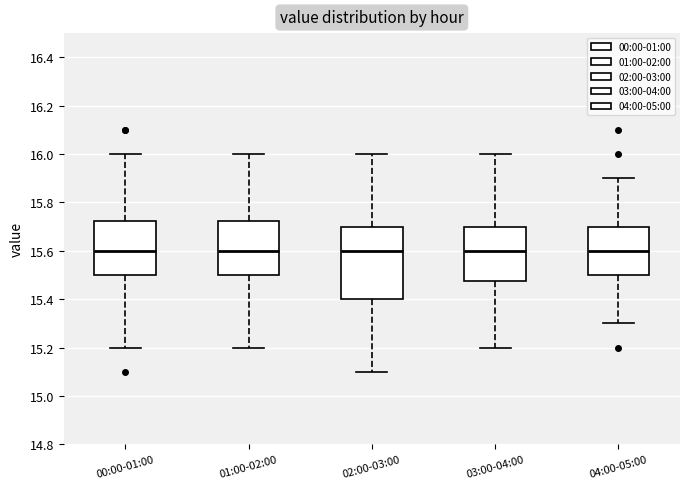

Reading left to right, transcribe this box plot: for each box, give where its median line is, the range the box spans, and where its two whiskers end, as read against the y-axis. The values are not printed on the chart, so give them approximately, as read against the axis.

00:00-01:00: median 15.60, box 15.50 to 15.72, whiskers 15.20 to 16.00
01:00-02:00: median 15.60, box 15.50 to 15.72, whiskers 15.20 to 16.00
02:00-03:00: median 15.60, box 15.40 to 15.70, whiskers 15.10 to 16.00
03:00-04:00: median 15.60, box 15.48 to 15.70, whiskers 15.20 to 16.00
04:00-05:00: median 15.60, box 15.50 to 15.70, whiskers 15.30 to 15.90